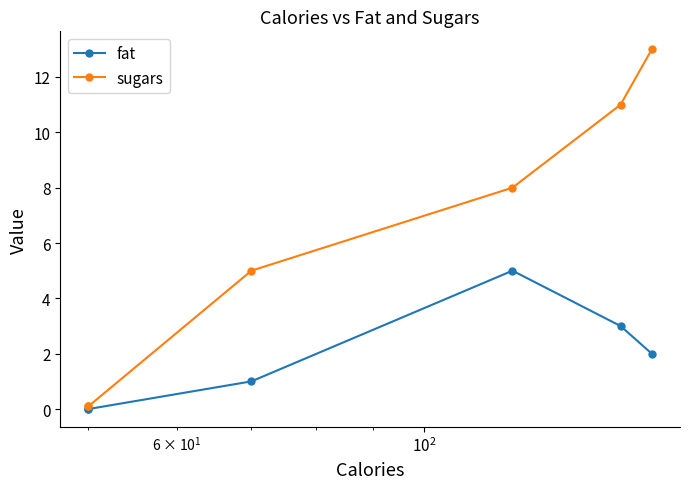

How many lines are shown in the chart?

2